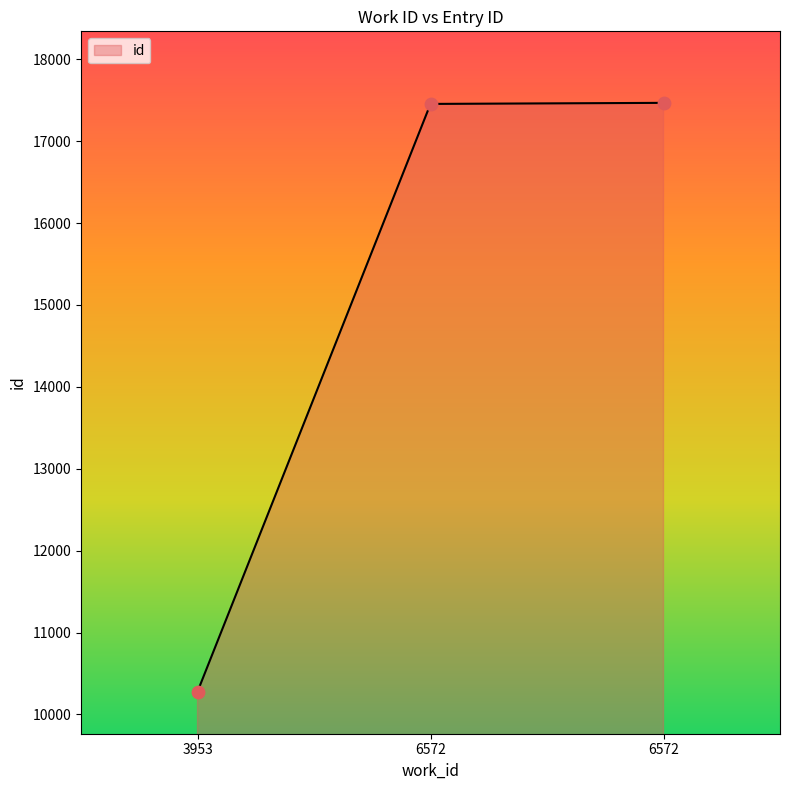

How many lines are shown in the chart?

1